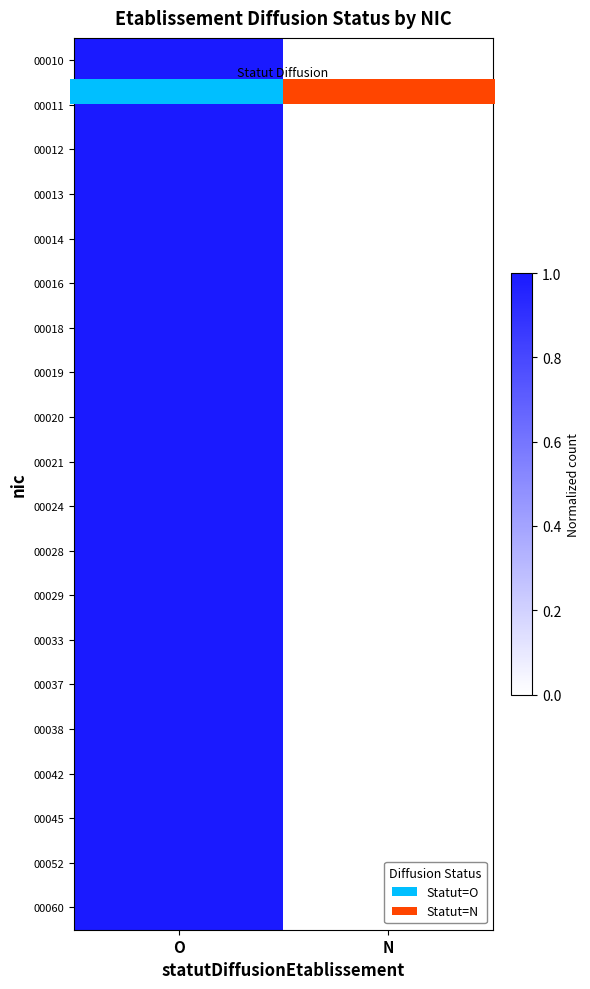

How many distinct data groups are displayed?

20